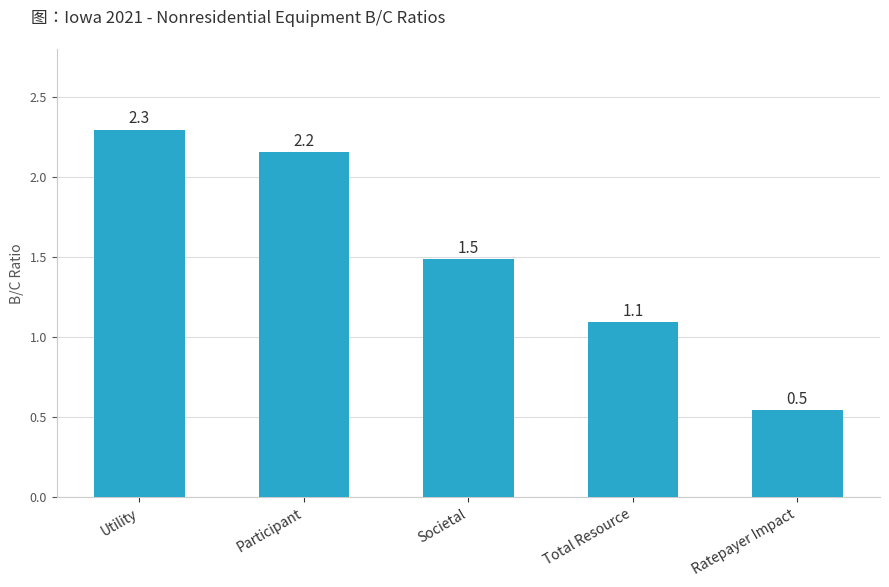

What is the difference between the second highest and second lowest values?

1.1